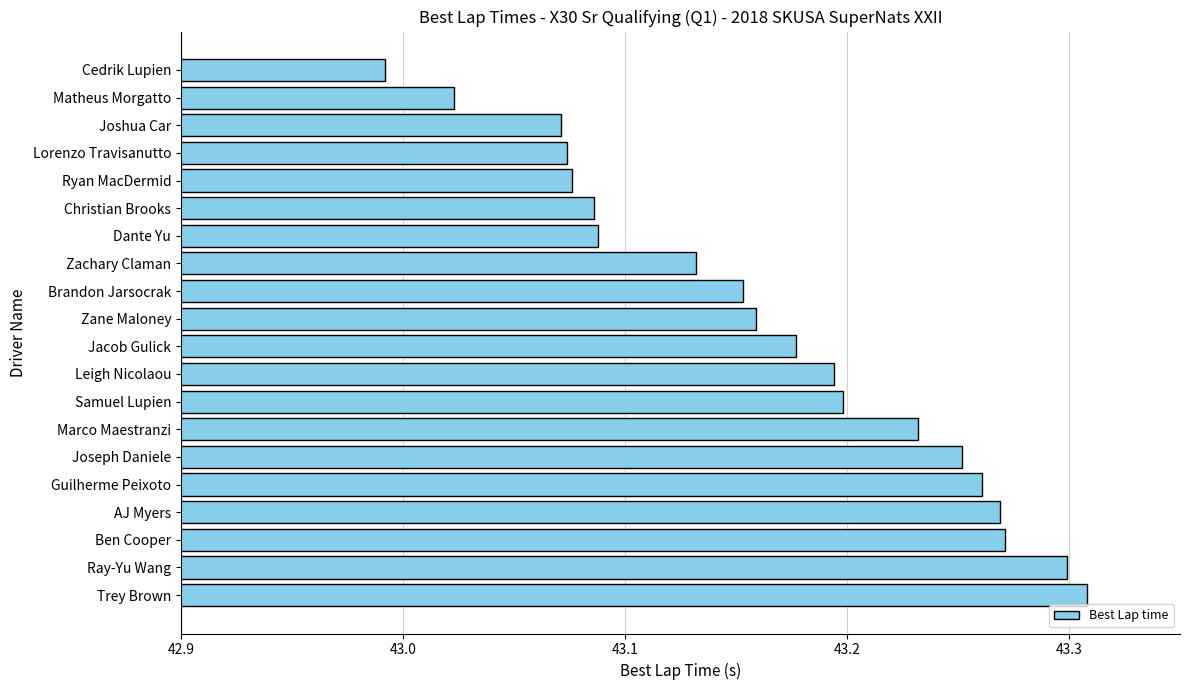

What is the sum of the values at Jacob Gulick and Dante Yu?

86.3